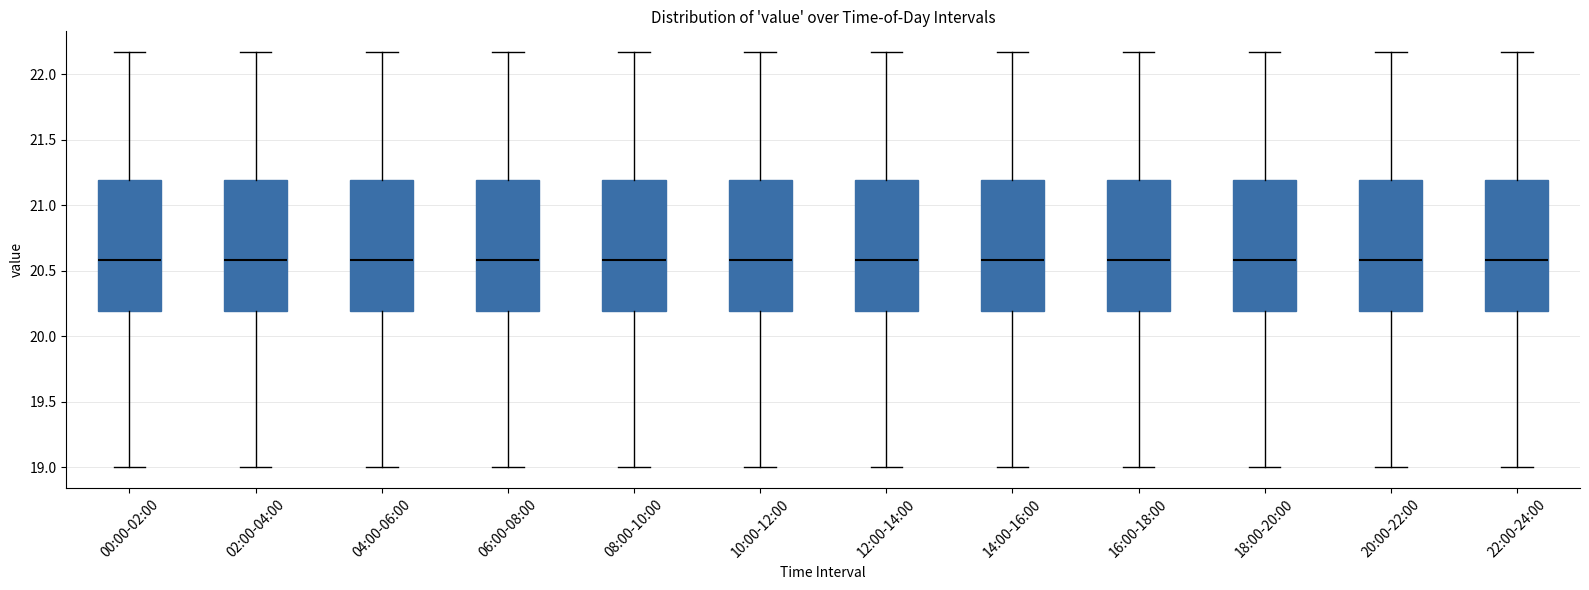

Reading left to right, read every box against the y-axis: the position of its median line, the range the box covers, and the ends of its whiskers. The values are not printed on the chart, so give them approximately, as read against the axis.

00:00-02:00: median 20.60, box 20.20 to 21.20, whiskers 19.00 to 22.15
02:00-04:00: median 20.60, box 20.20 to 21.20, whiskers 19.00 to 22.15
04:00-06:00: median 20.60, box 20.20 to 21.20, whiskers 19.00 to 22.15
06:00-08:00: median 20.60, box 20.20 to 21.20, whiskers 19.00 to 22.15
08:00-10:00: median 20.60, box 20.20 to 21.20, whiskers 19.00 to 22.15
10:00-12:00: median 20.60, box 20.20 to 21.20, whiskers 19.00 to 22.15
12:00-14:00: median 20.60, box 20.20 to 21.20, whiskers 19.00 to 22.15
14:00-16:00: median 20.60, box 20.20 to 21.20, whiskers 19.00 to 22.15
16:00-18:00: median 20.60, box 20.20 to 21.20, whiskers 19.00 to 22.15
18:00-20:00: median 20.60, box 20.20 to 21.20, whiskers 19.00 to 22.15
20:00-22:00: median 20.60, box 20.20 to 21.20, whiskers 19.00 to 22.15
22:00-24:00: median 20.60, box 20.20 to 21.20, whiskers 19.00 to 22.15